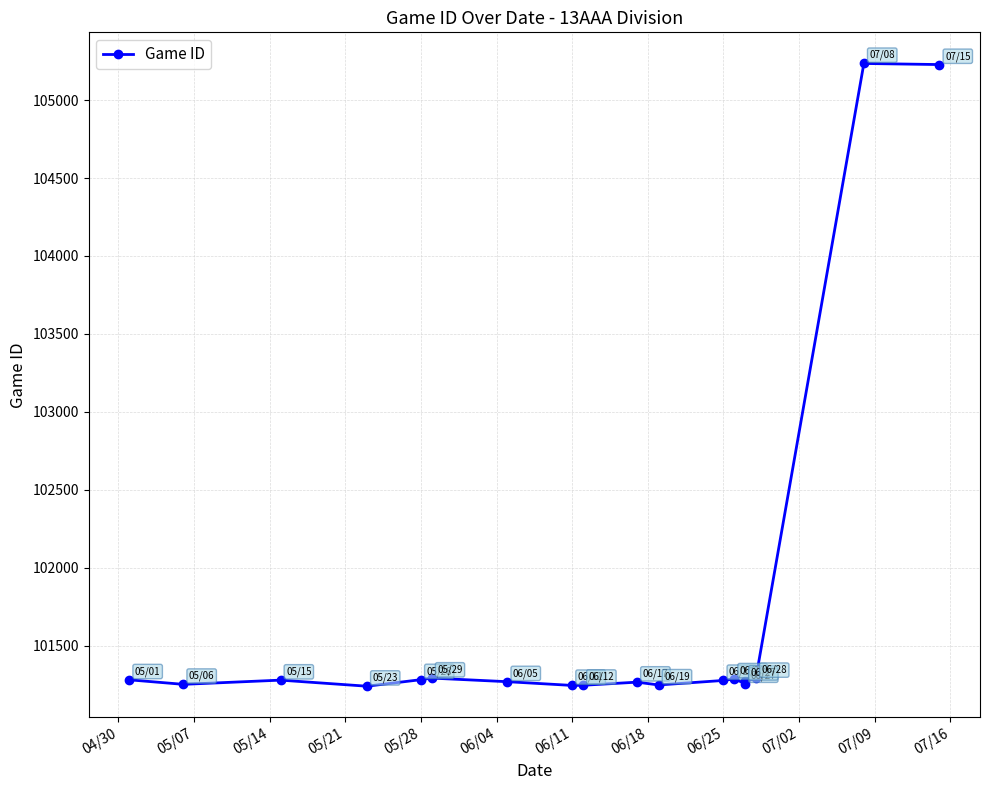

How many interior local peaks (higher than both neighbors) does the data have?

5